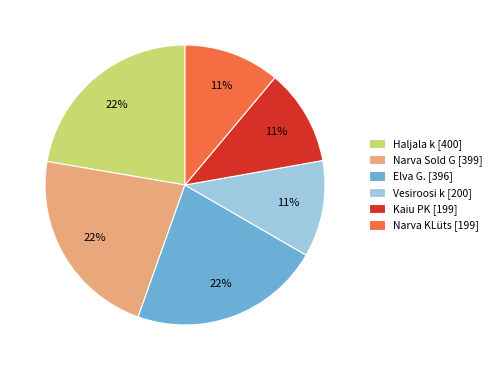

Is there any slice that represents more than half of the pie?

No